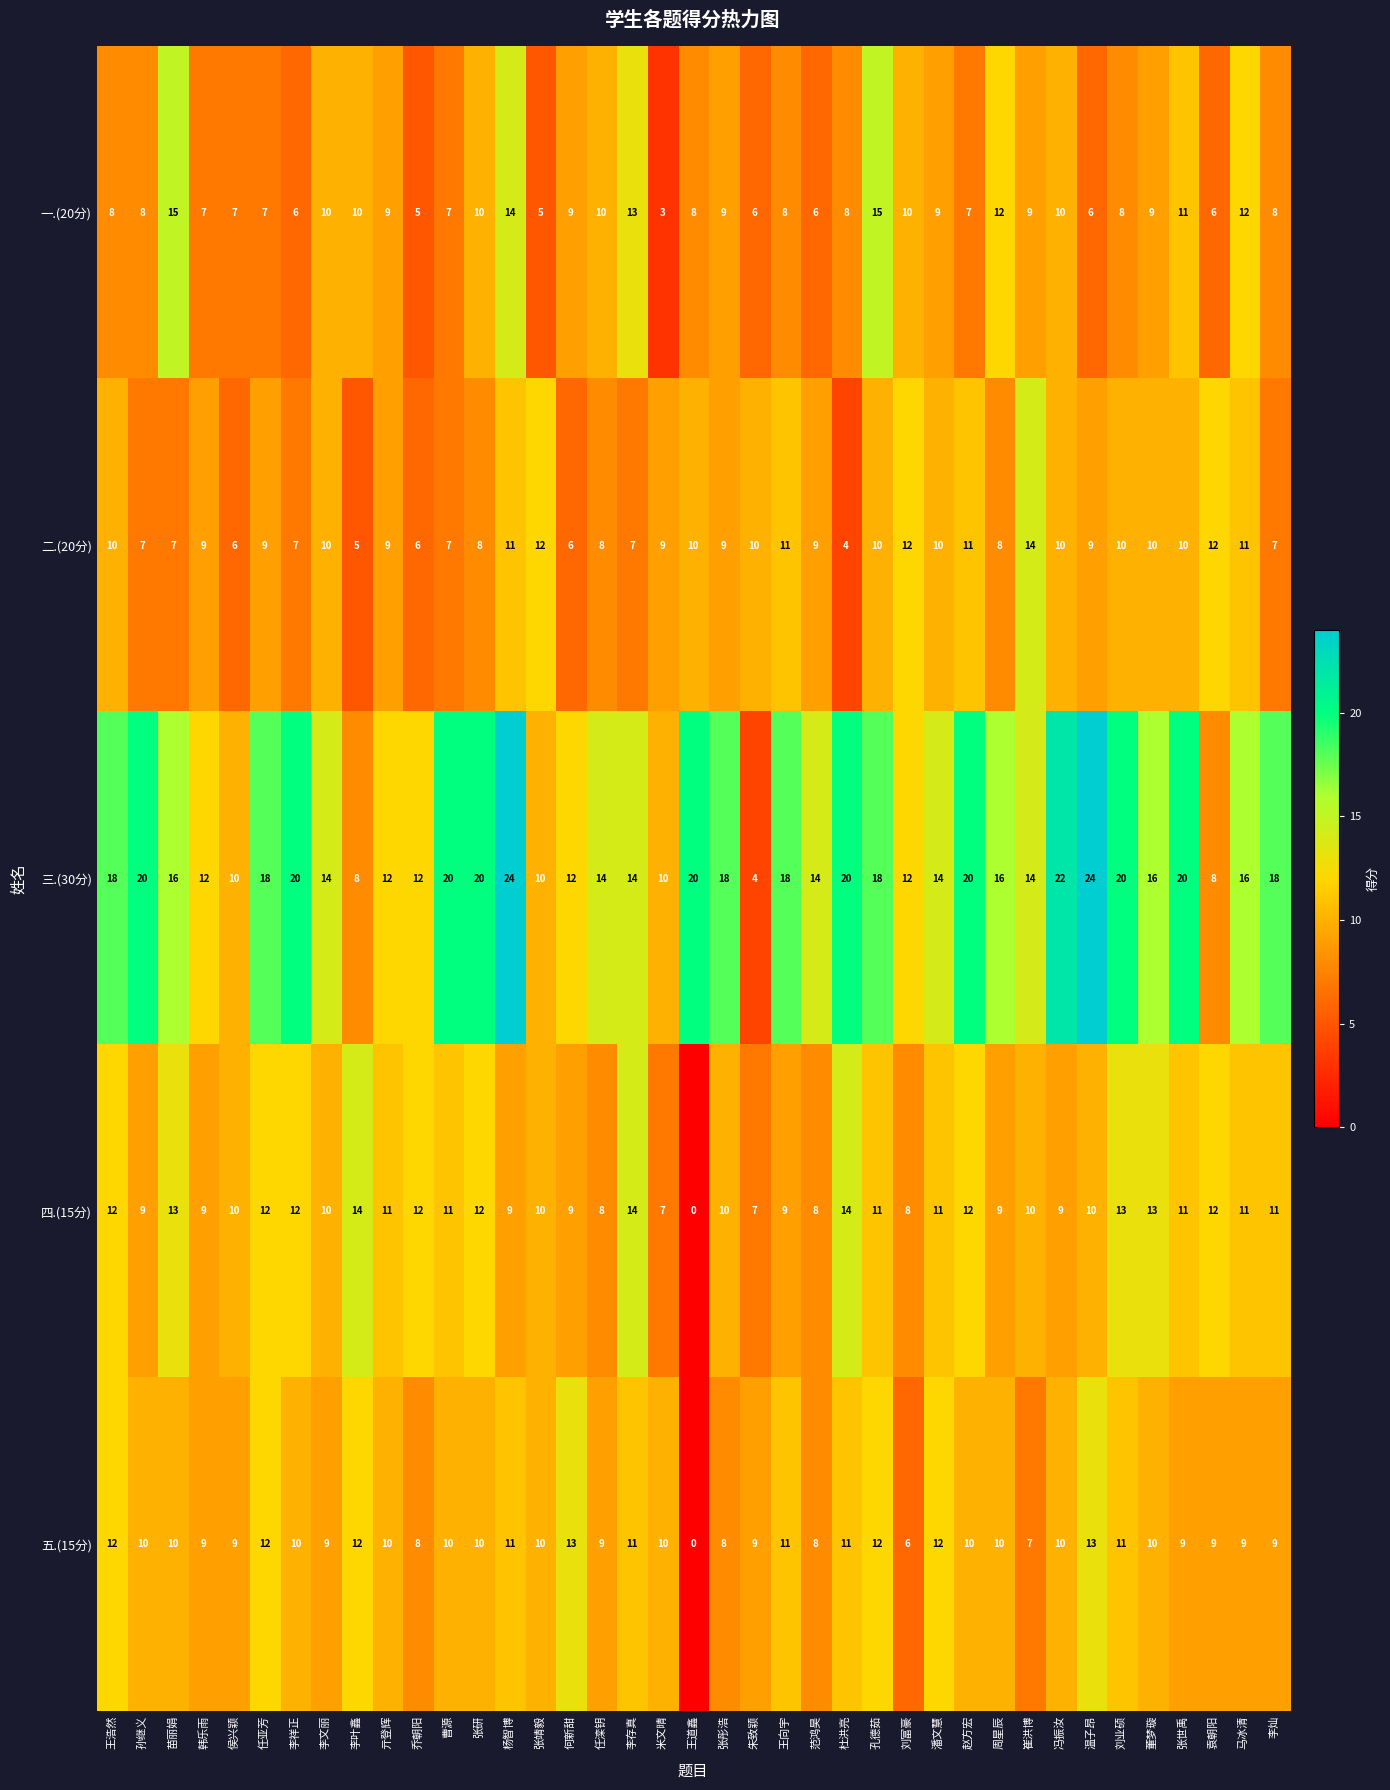

At how many categories does at least one series exceed 0?

39